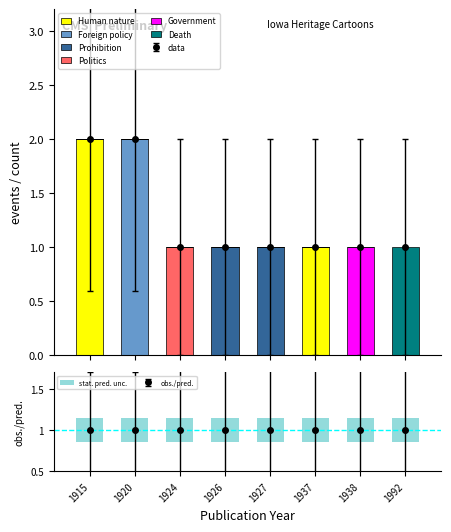

What is the greatest value displayed?

2